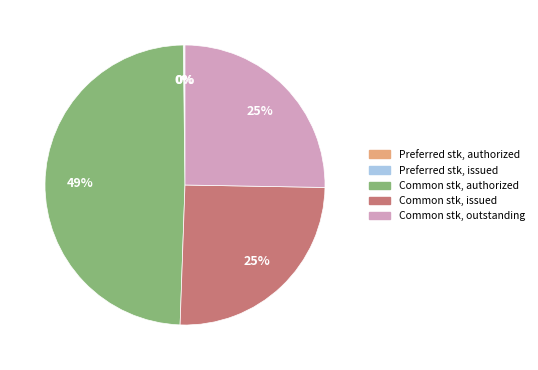

Is there any slice that represents more than half of the pie?

No